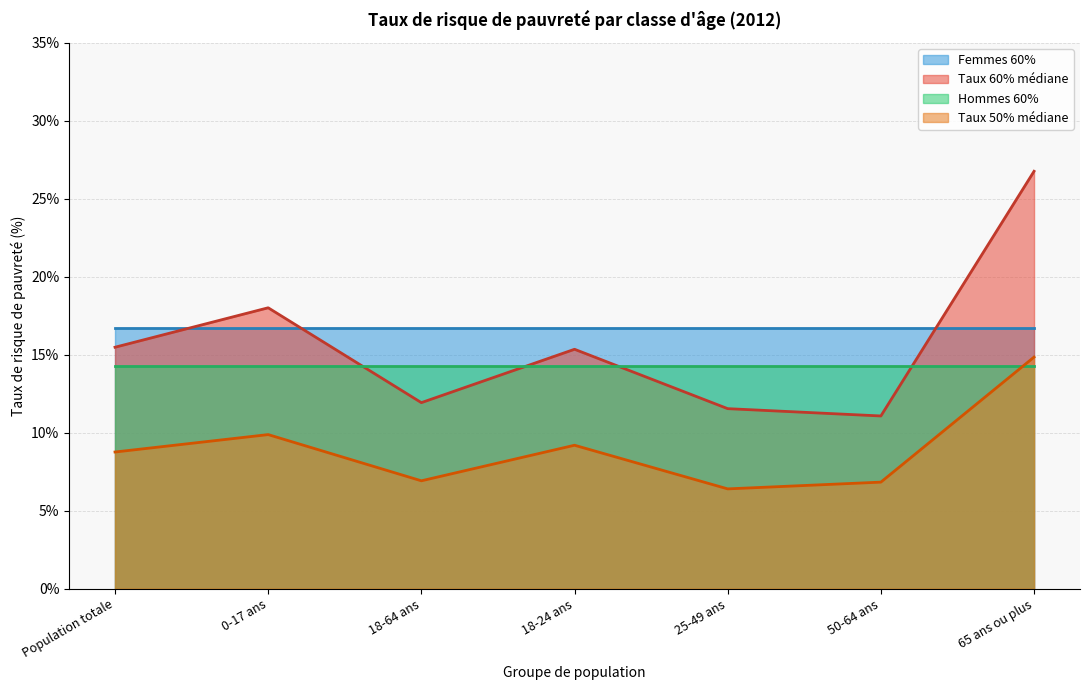

What are all the series names shown in the legend?

Femmes 60%, Taux 60% médiane, Hommes 60%, Taux 50% médiane